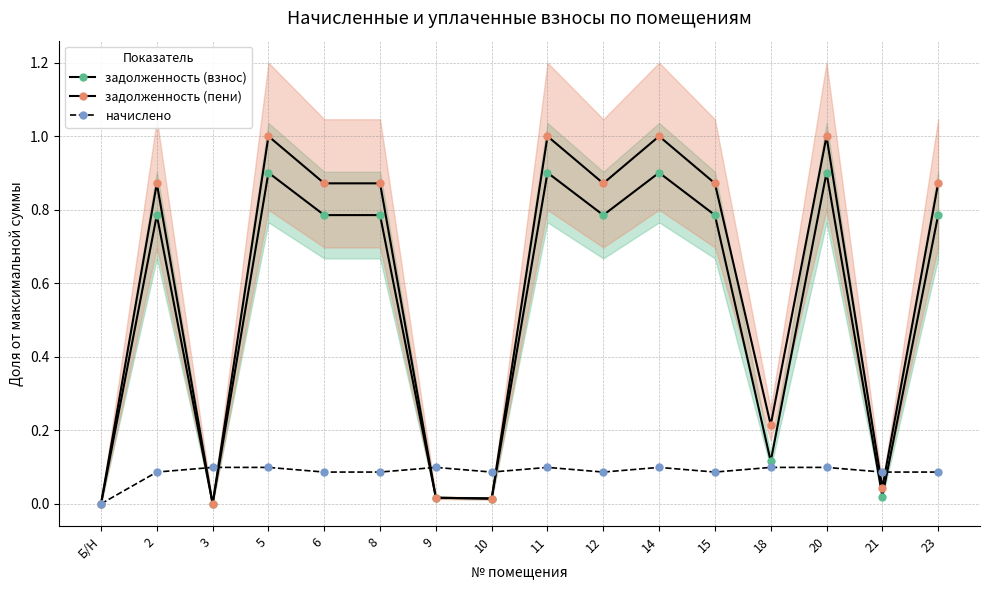

The value of начислено at 14 is 0.1. True or false?

True